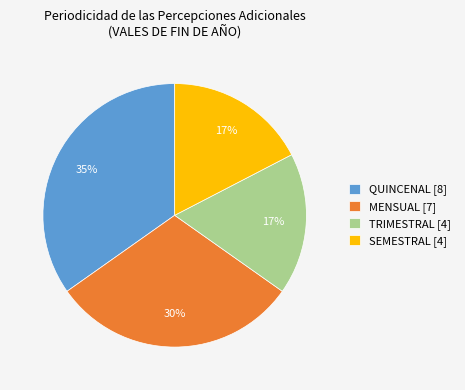

What percentage is the QUINCENAL [8] slice, to the nearest percent?

35%